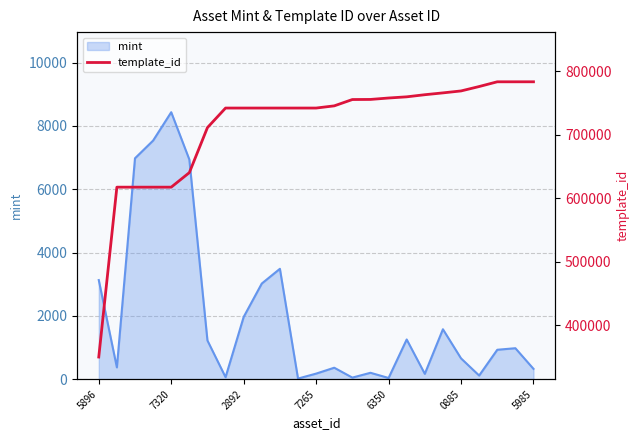

What is the value of the 10th point from the left?

742308